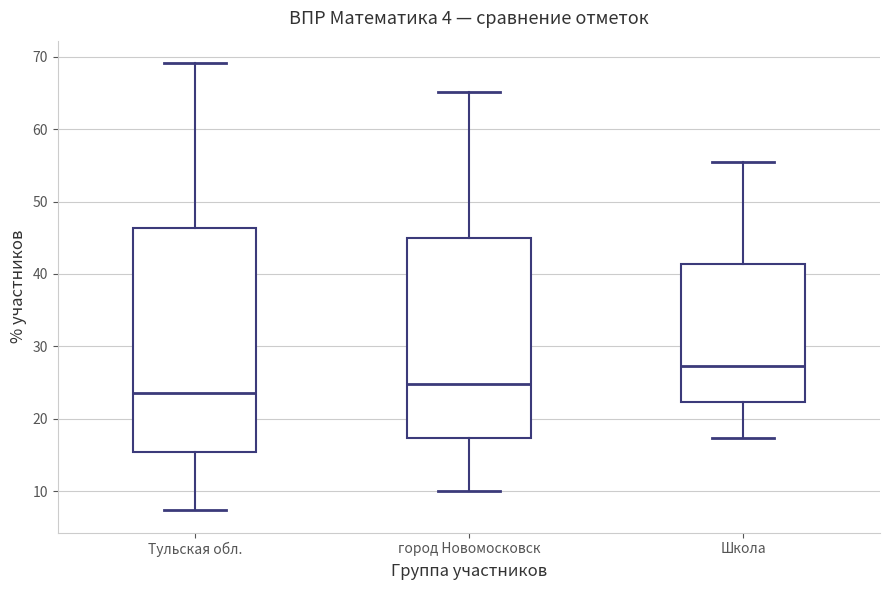

Reading left to right, transcribe this box plot: for each box, give where its median line is, the range the box spans, and where its two whiskers end, as read against the y-axis. The values are not printed on the chart, so give them approximately, as read against the axis.

Тульская обл.: median 23, box 15 to 46, whiskers 7 to 69
город Новомосковск: median 25, box 17 to 45, whiskers 10 to 65
Школа: median 27, box 22 to 41, whiskers 17 to 55